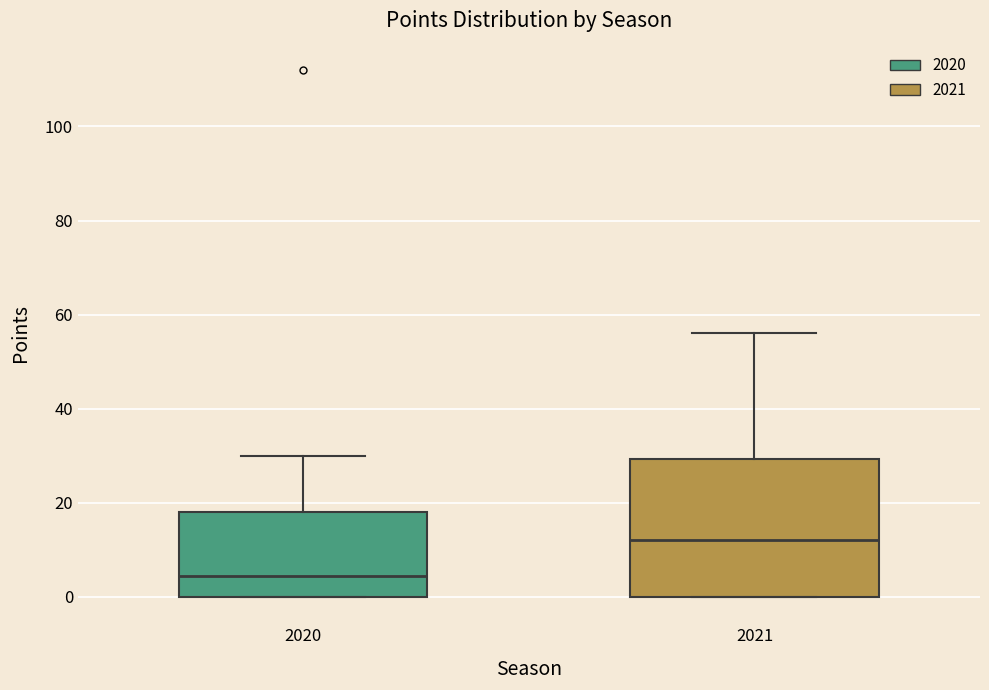

Where does the upper whisker of the box at x = 2021 end on the y-axis? The values are not printed on the chart, so give them approximately, as read against the axis.

56